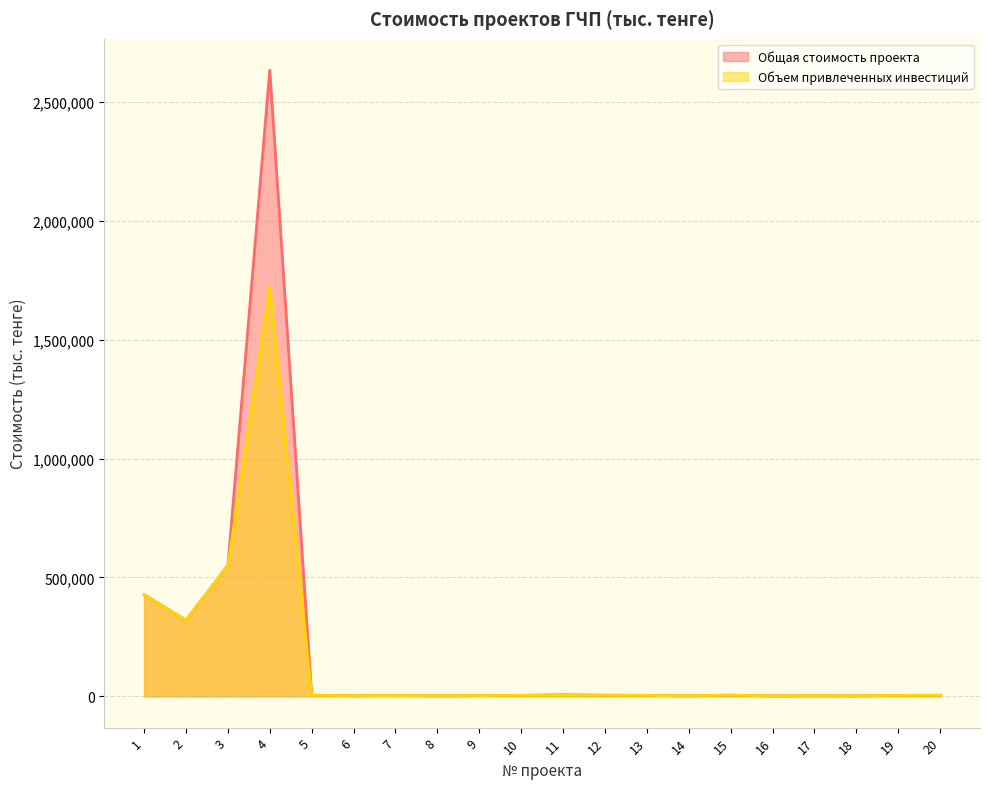

Rank the categories by Объем привлеченных инвестиций value from lowest to highest.

16, 18, 14, 8, 6, 17, 9, 7, 13, 19, 5, 10, 20, 11, 12, 15, 2, 1, 3, 4